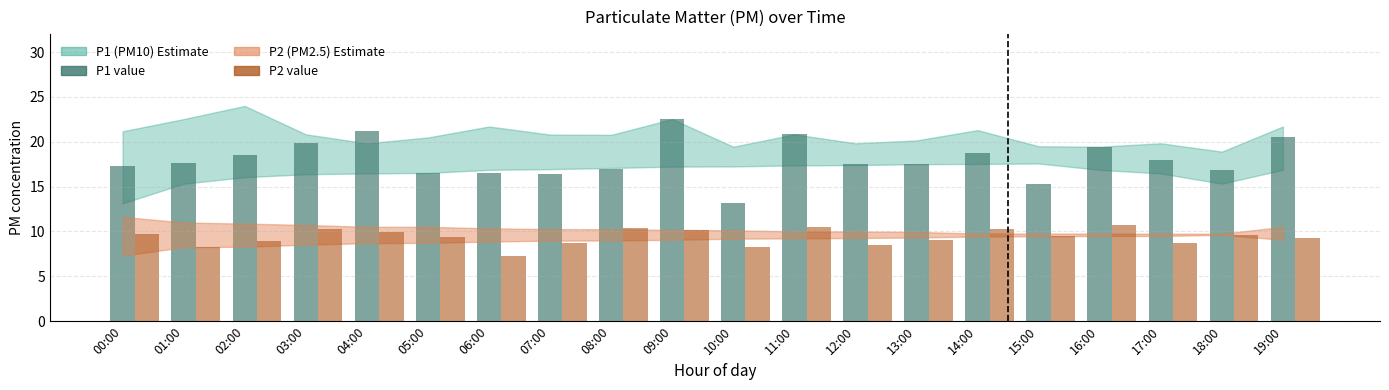

At which category is the sum across all series the highest?

09:00